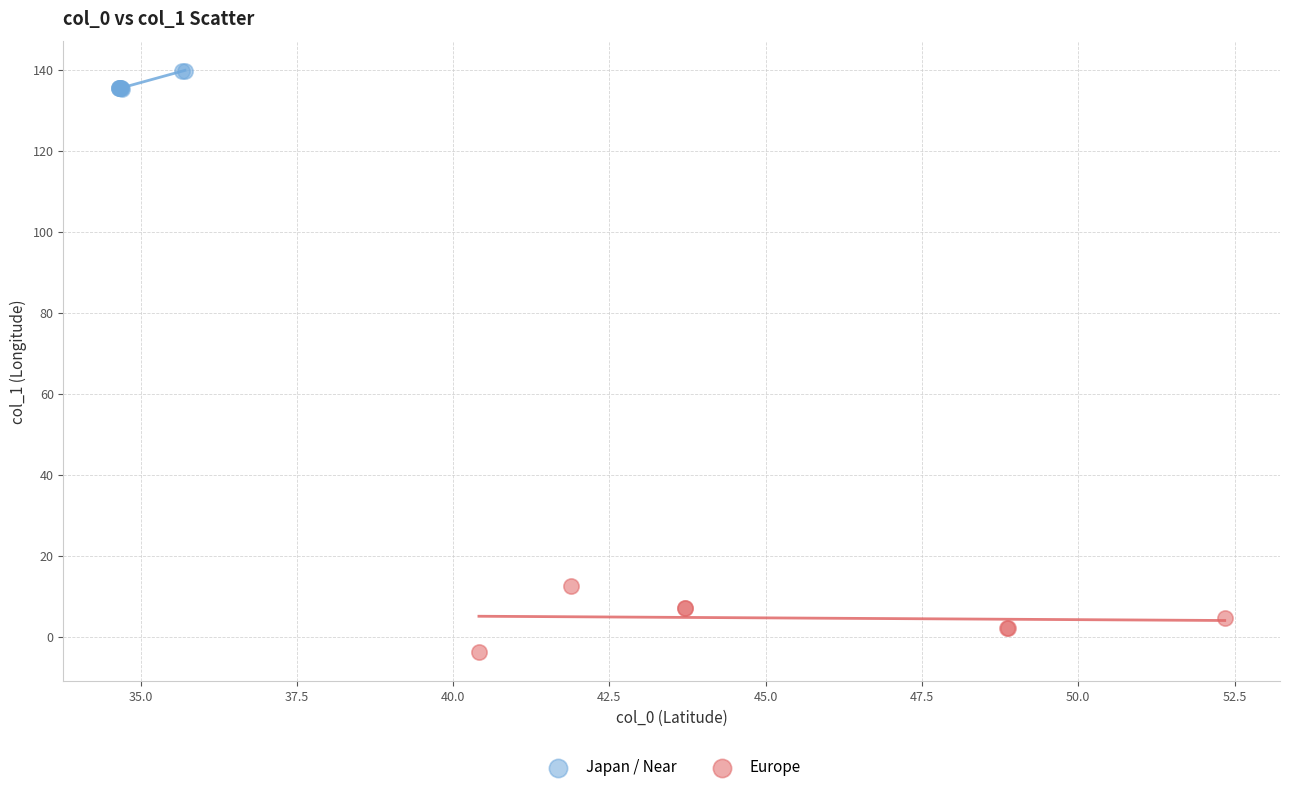

Which series contains the highest Y value?

Japan / Near